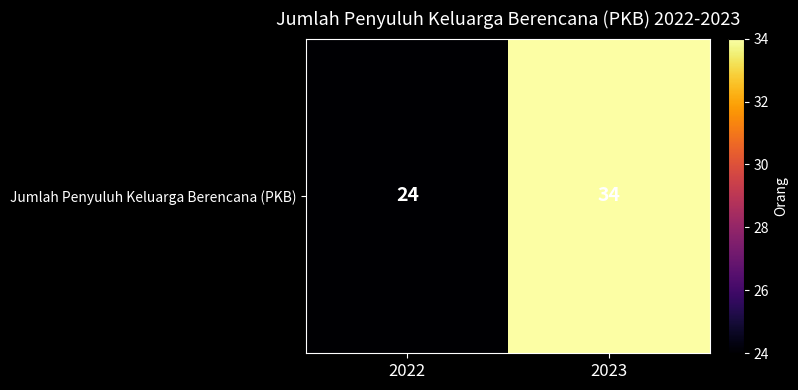

How many values are below 34?

1